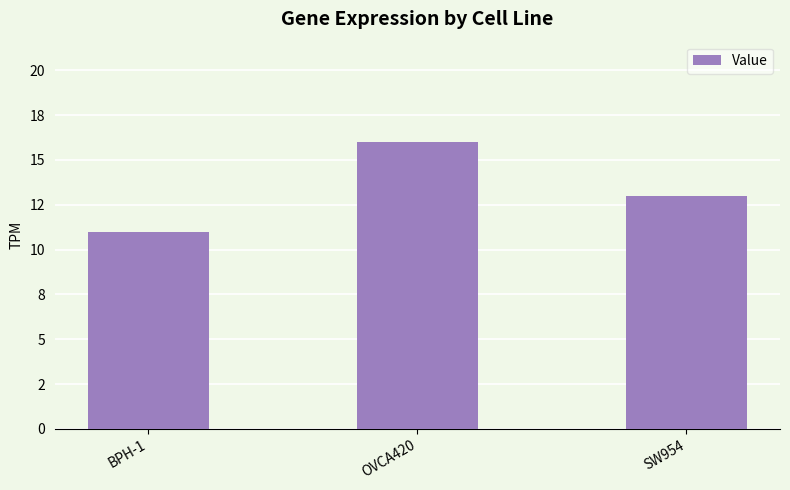

What is the sum of all values?

40